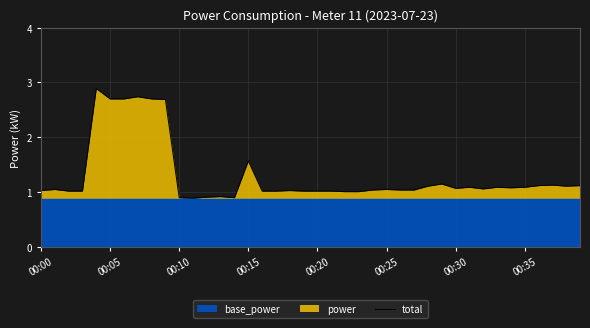

How many lines are shown in the chart?

1